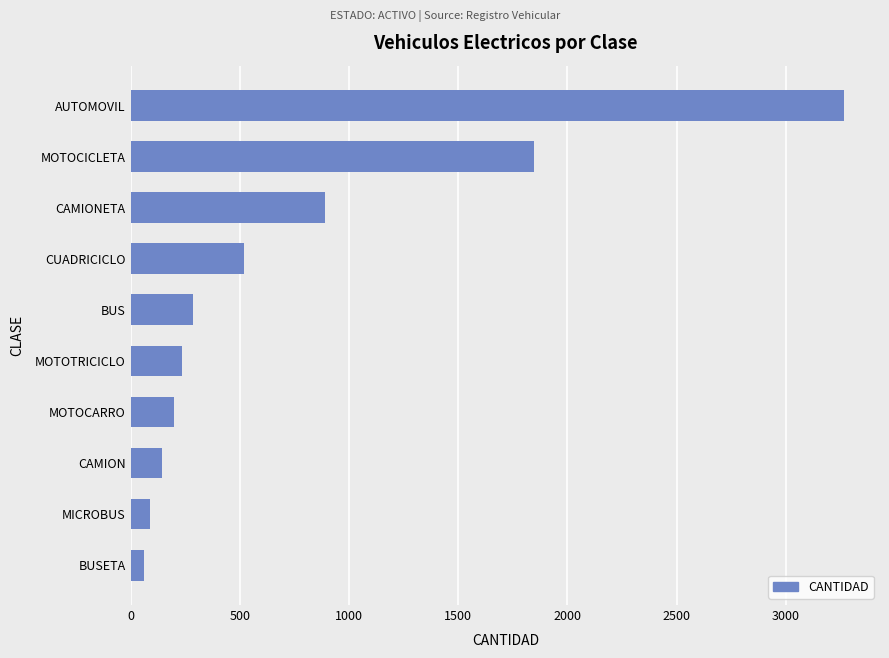

Where is the data nearest to the value 1664?

MOTOCICLETA